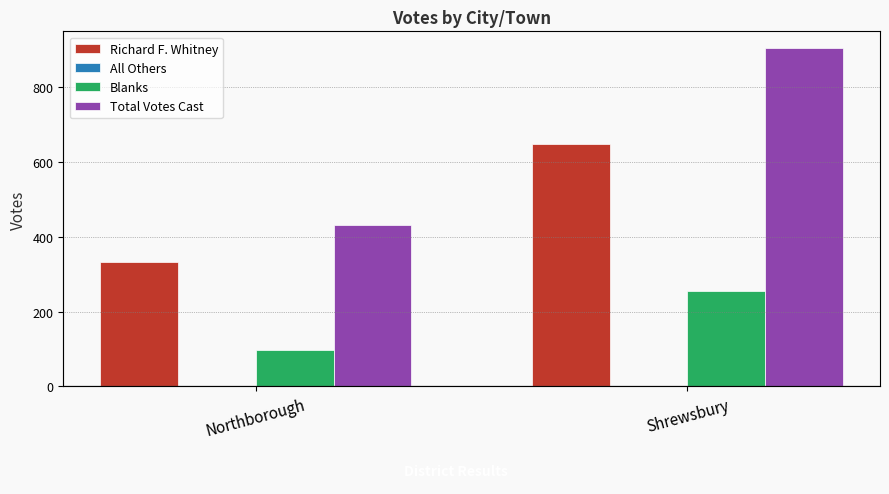

What is the average value of the Total Votes Cast series?

666